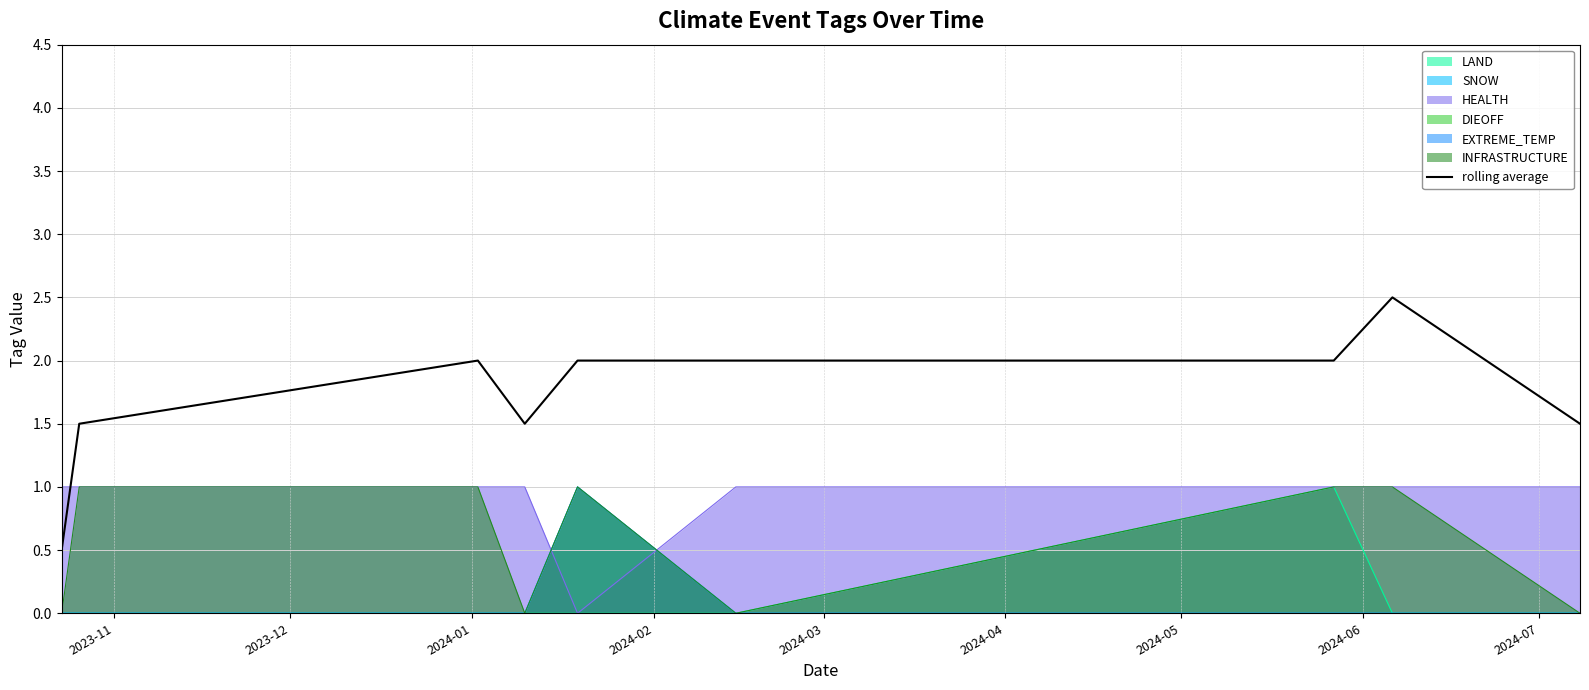

What is the change in value from 2024-02 to 2024-06?

+1.0